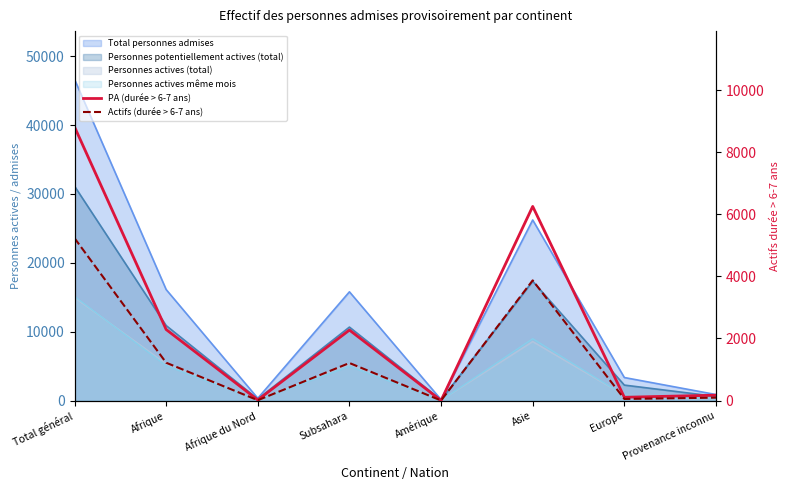

At which category does the chart reach its peak across all series?

Total général